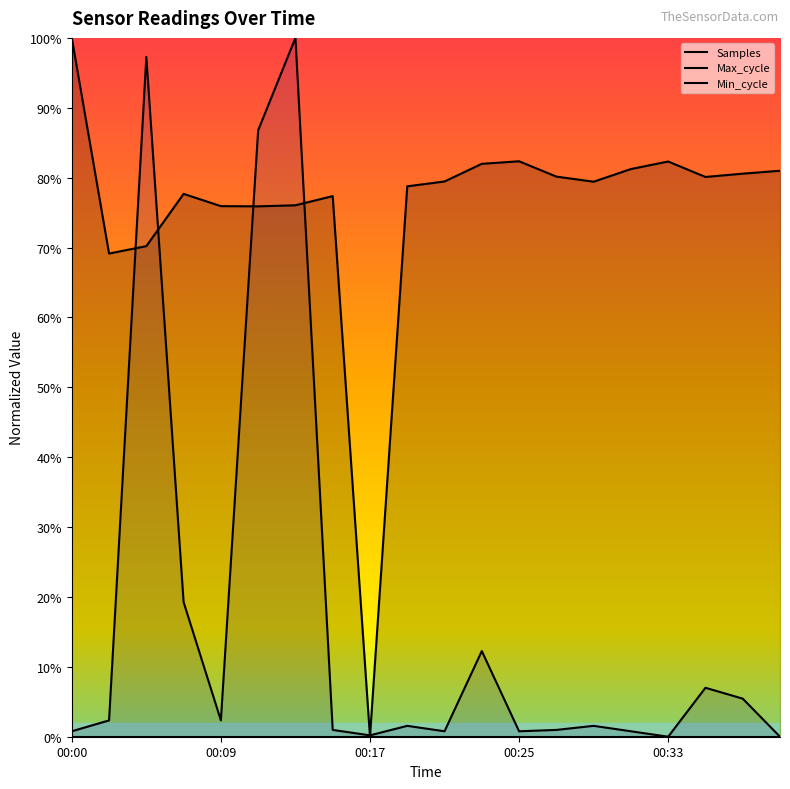

Does the chart display data point markers on the line(s)?

No